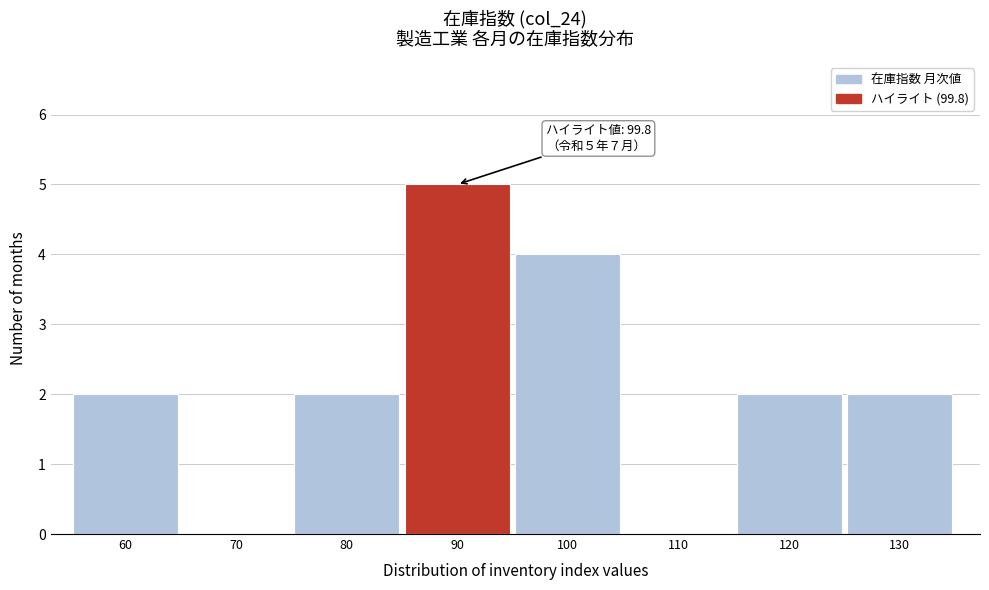

Reading left to right, transcribe all the data shown in this chart.

60=2	70=0	80=2	90=5	100=4	110=0	120=2	130=2